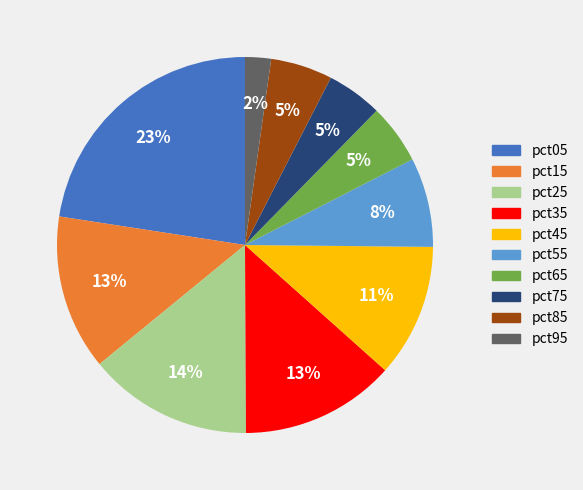

Is it true that pct85 is 5% of the pie?

True